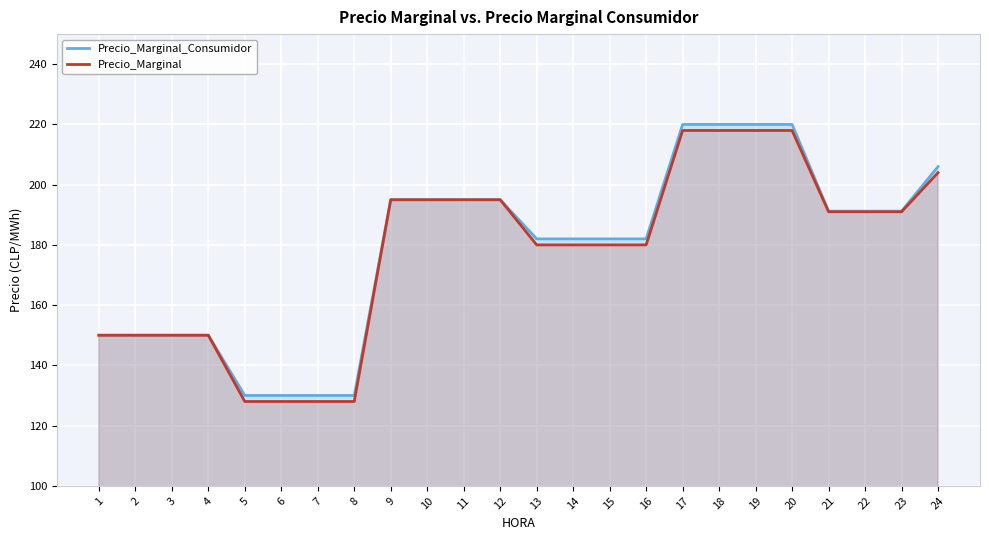

How many series are shown in this chart?

2